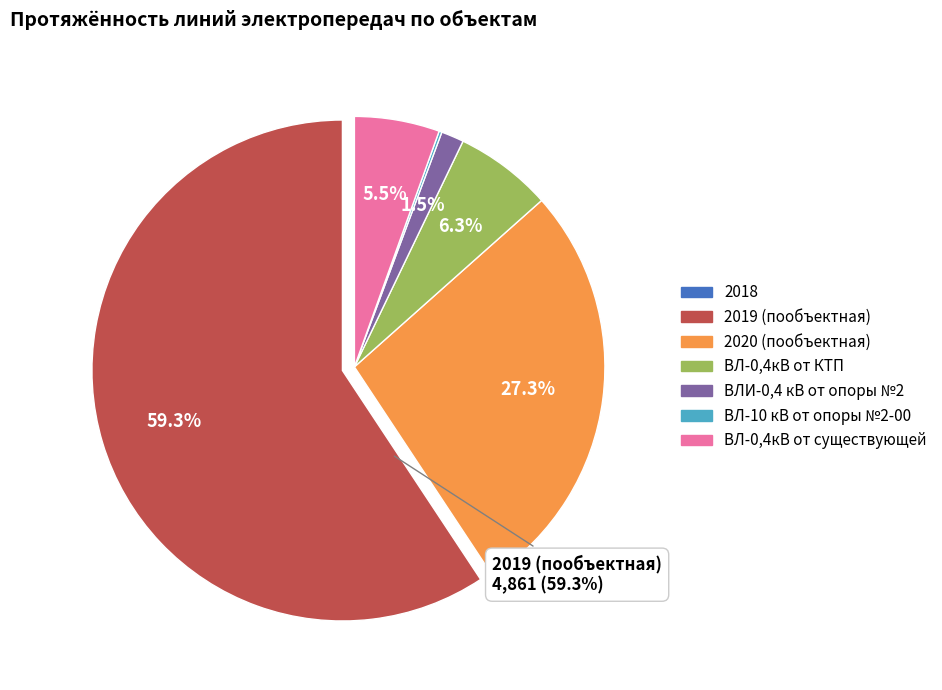

To the nearest percent, what is the average slice percentage?

14%